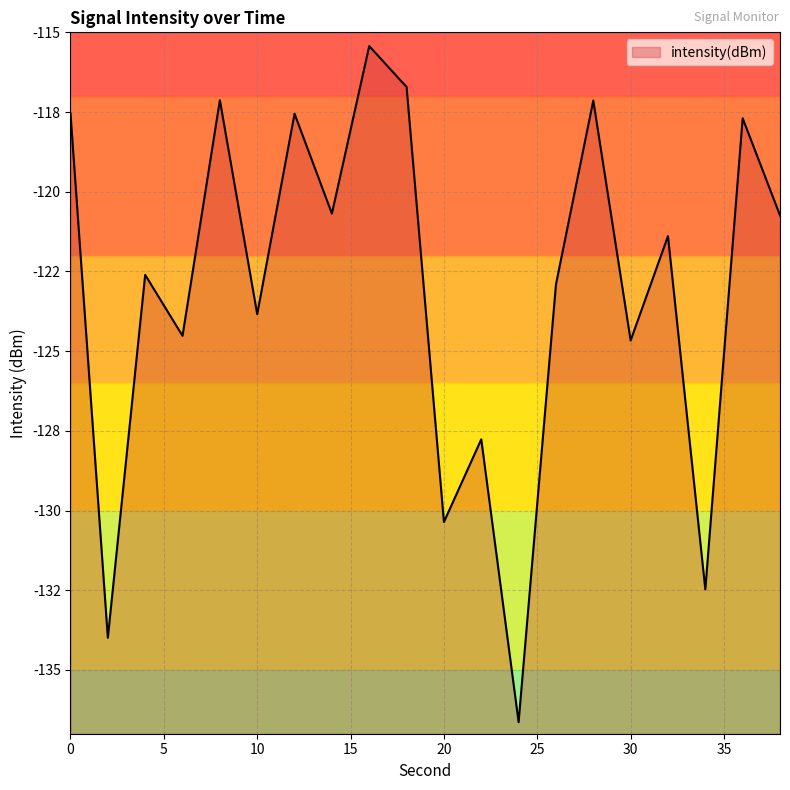

Reading left to right, transcribe all the data shown in this chart.

0=-117.5	2=-134.0	4=-122.6	6=-124.5	8=-117.1	10=-123.8	12=-117.6	14=-120.7	16=-115.4	18=-116.7	20=-130.4	22=-127.8	24=-136.6	26=-122.9	28=-117.1	30=-124.7	32=-121.4	34=-132.5	36=-117.7	38=-120.7